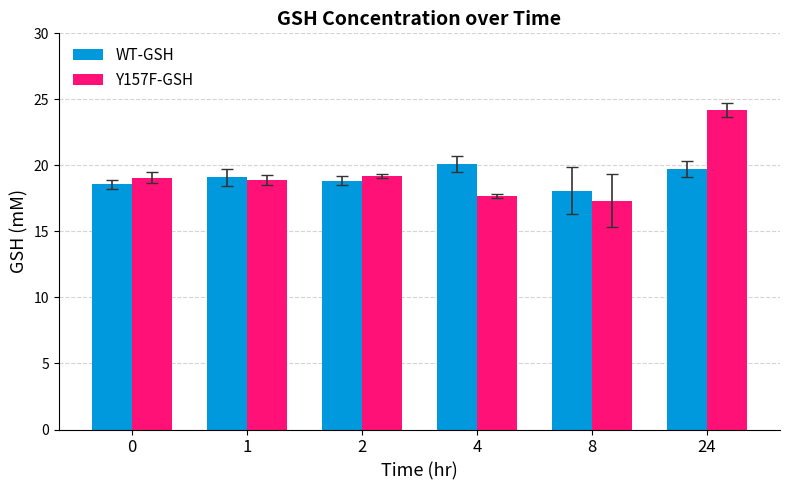

Is the value of Y157F-GSH at 4 greater than the value of WT-GSH at 2?

No